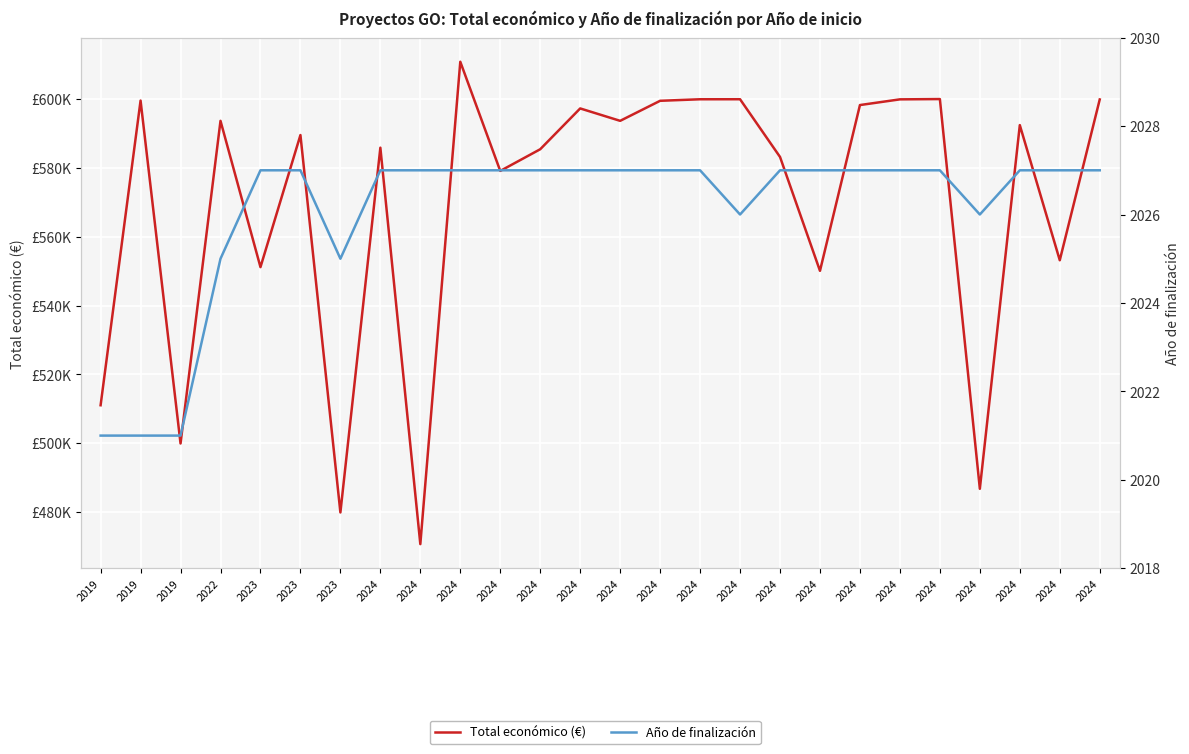

What is the smallest value displayed?

2021